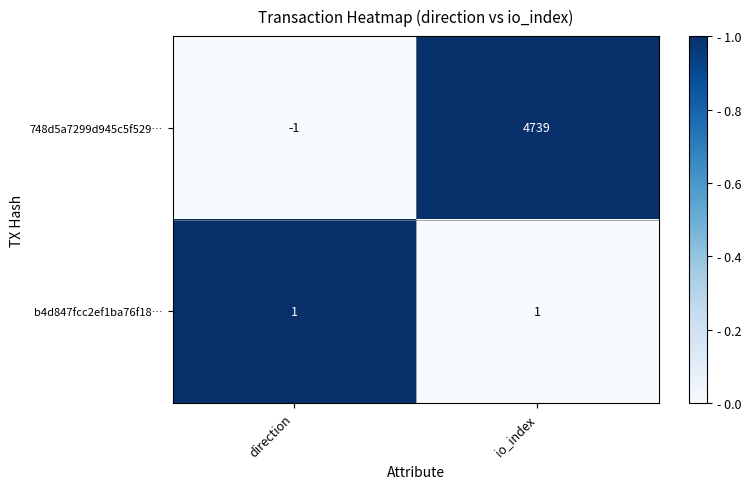

What is the sum of all 748d5a7299d945c5f529… values?

4738